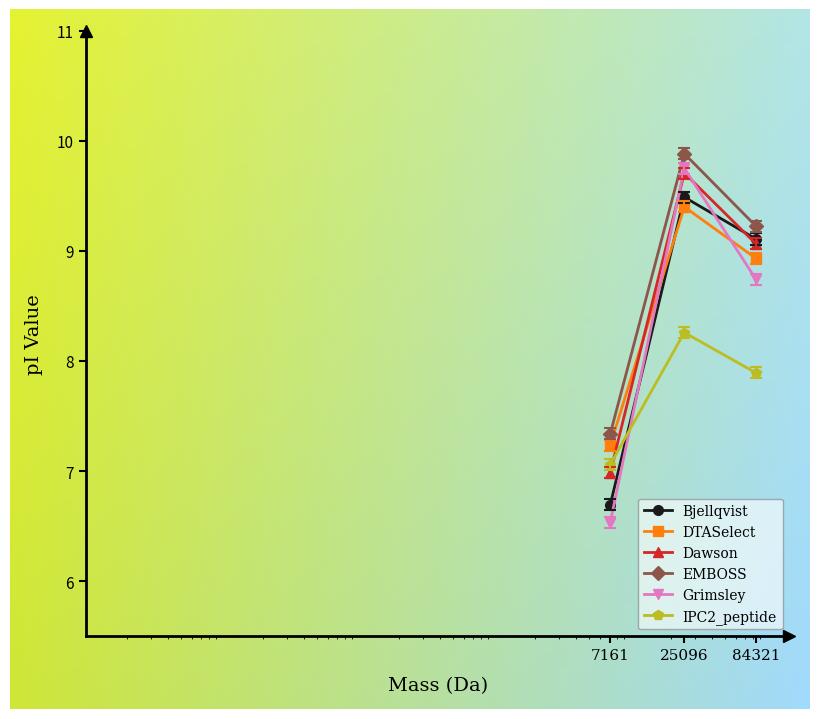

Which series has the largest total across all categories?

EMBOSS